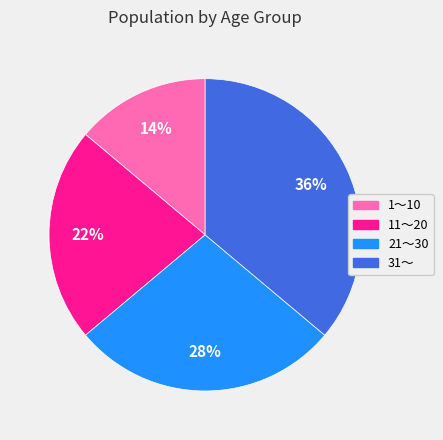

What is the largest slice in the pie chart?

31～